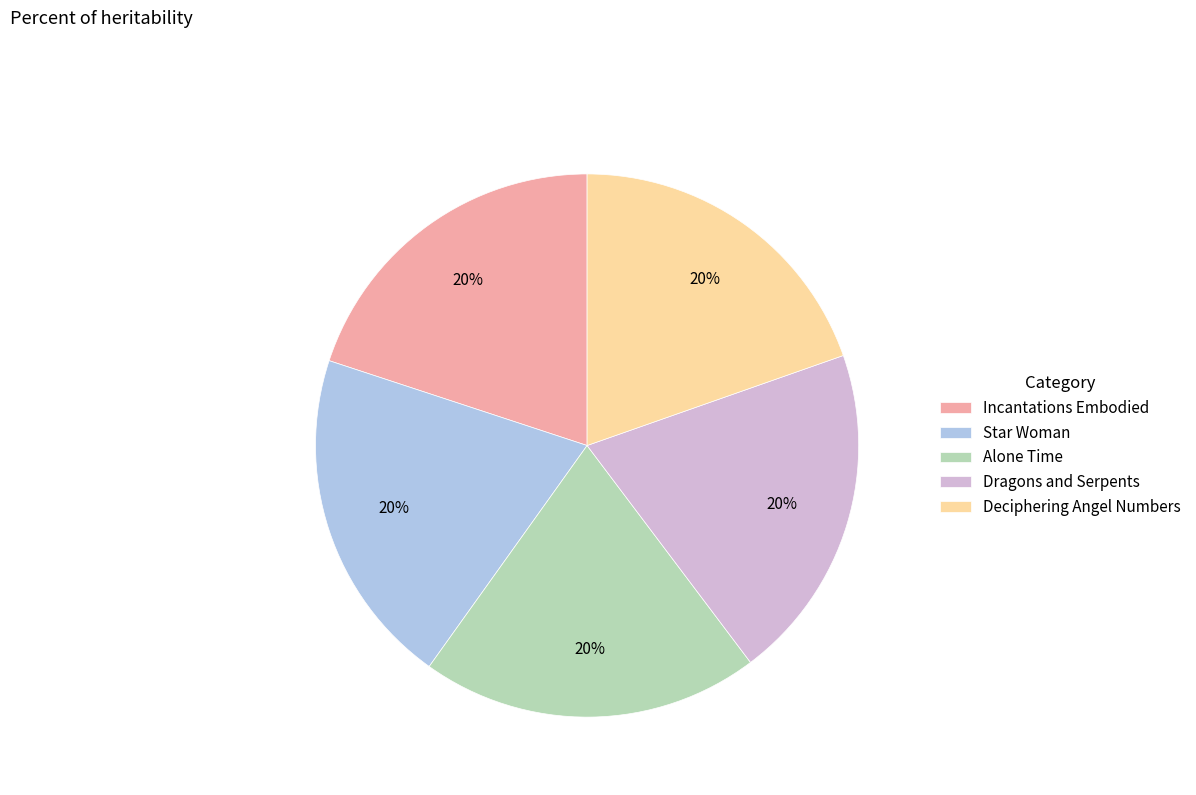

Combined, do Incantations Embodied and Star Woman account for over 50%?

No